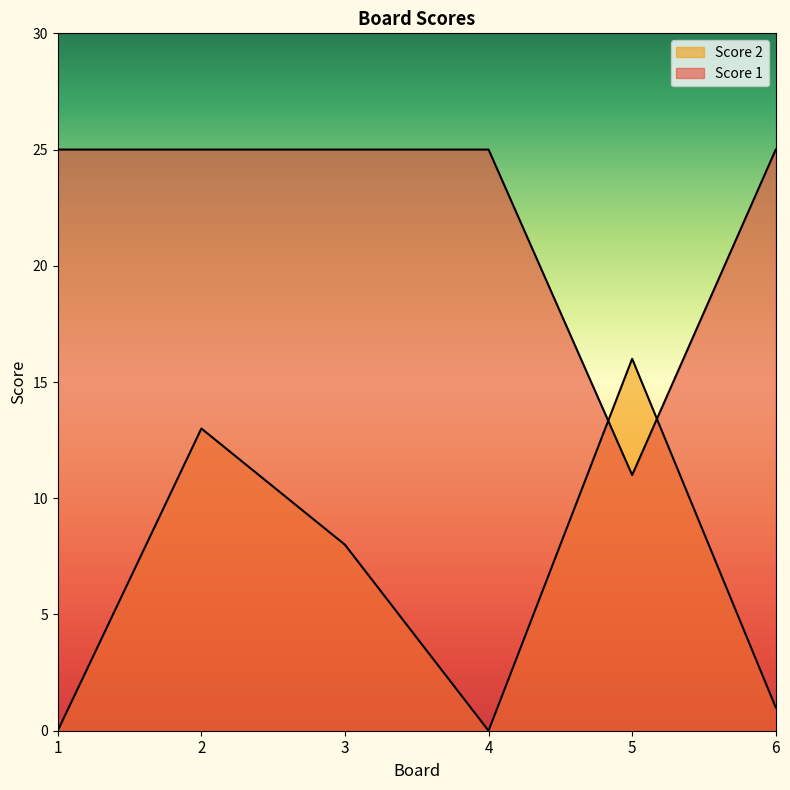

Does the chart display data point markers on the line(s)?

No